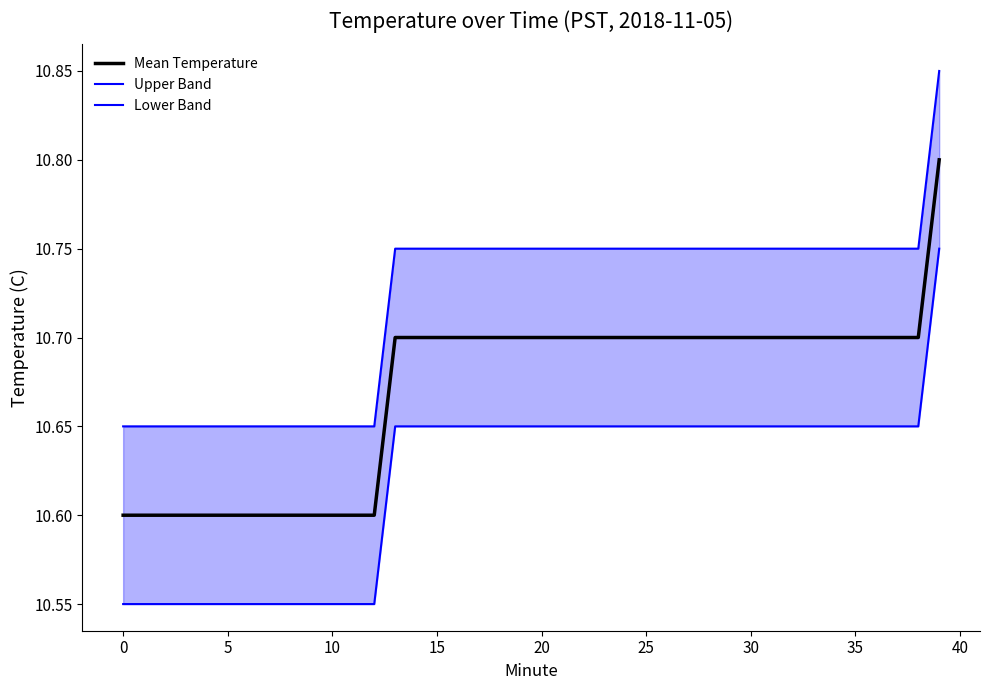

True or false: Lower Band and Upper Band cross at least once.

False